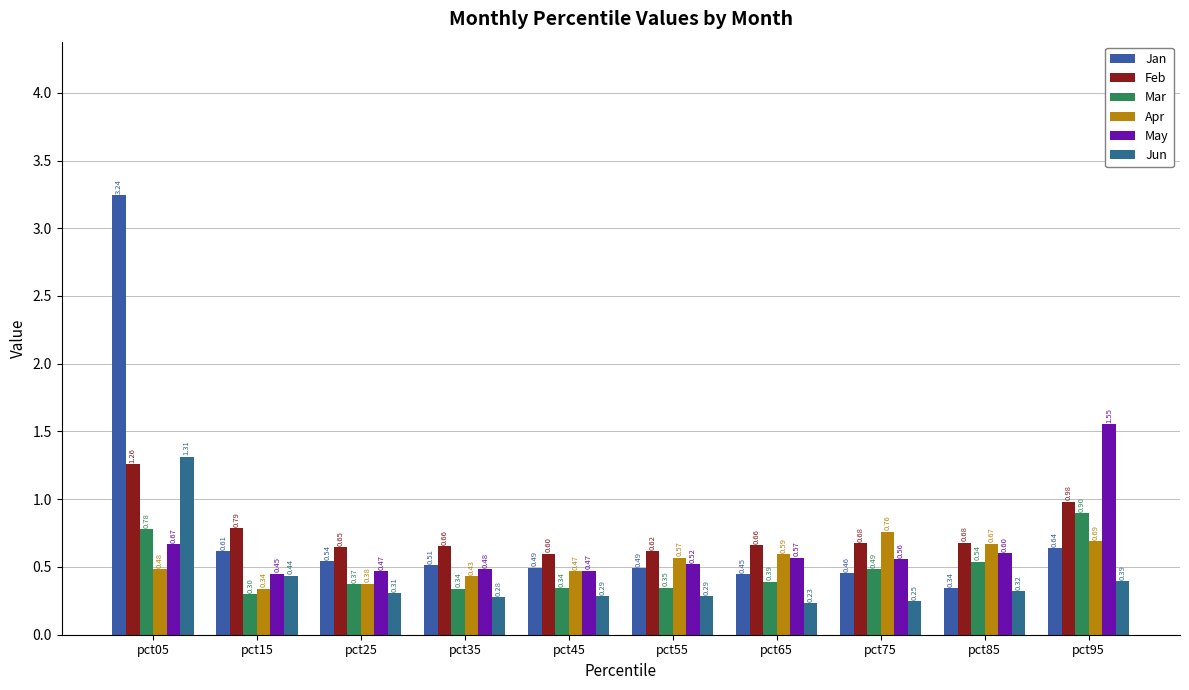

Where is Feb nearest to the value 0?

pct45